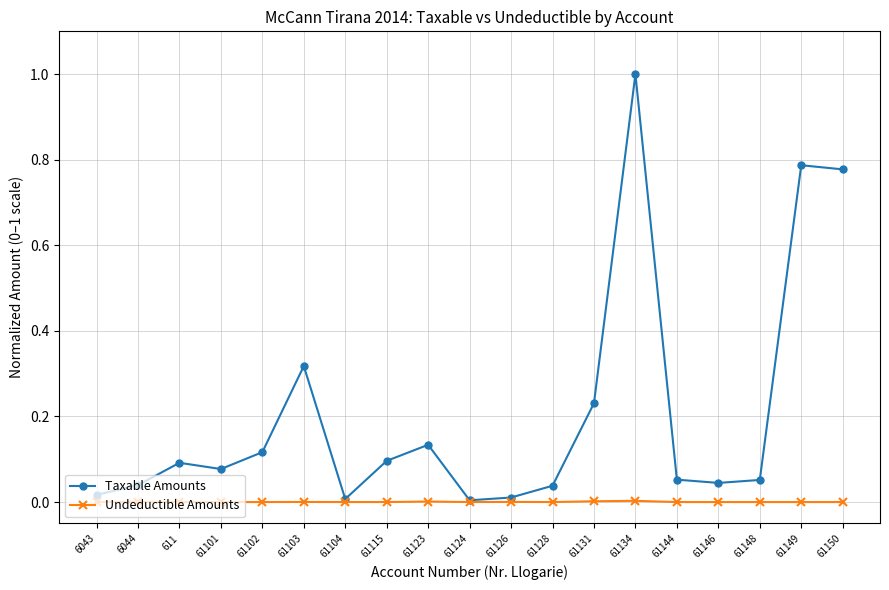

At 61131, list the series in order from smallest to largest.

Undeductible Amounts, Taxable Amounts